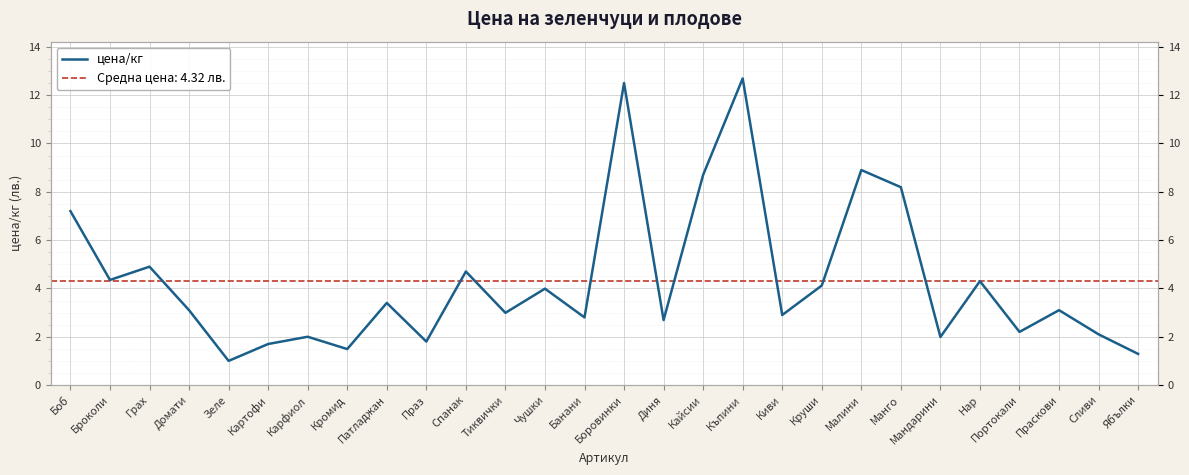

What is the difference between the values at Карфиол and Малини?

6.9